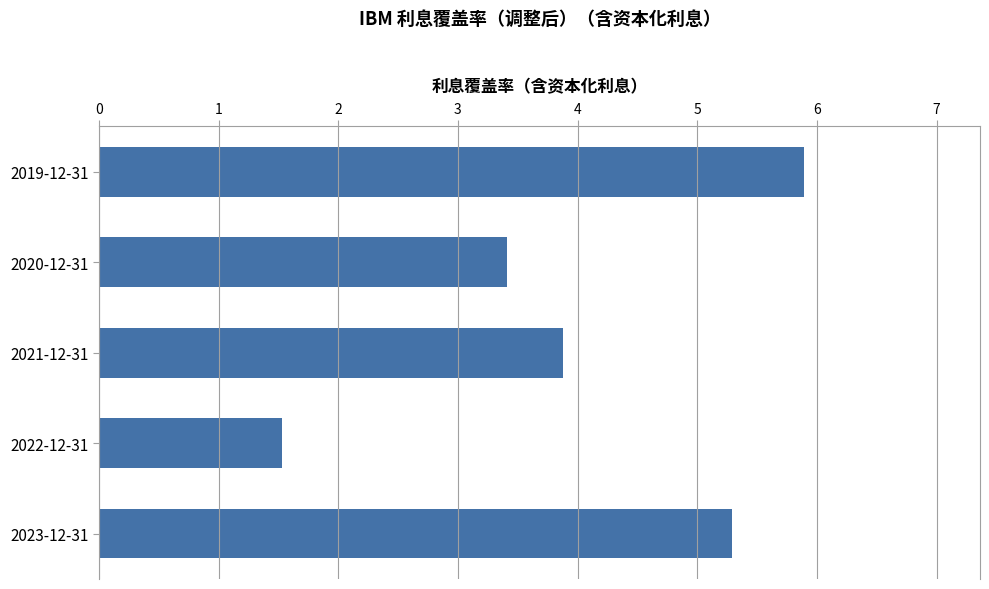

What is the minimum value shown in the chart?

1.5